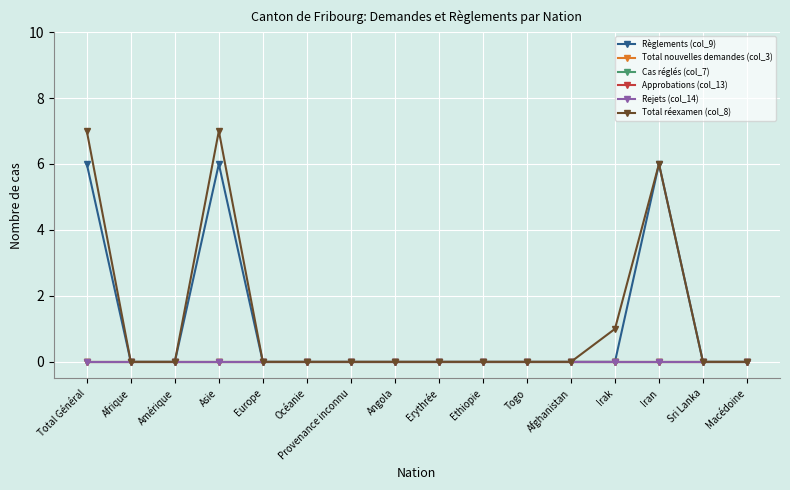

Is the value of Rejets (col_14) at Togo greater than the value of Règlements (col_9) at Macédoine?

No